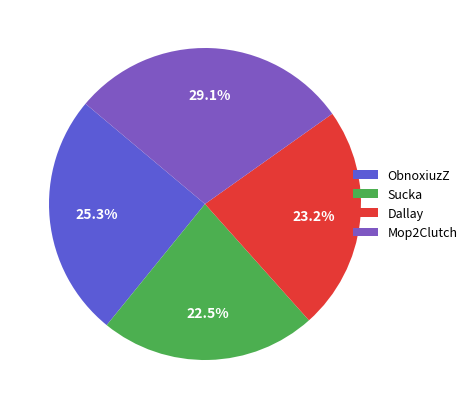

Rank the categories by value from lowest to highest.

Sucka, Dallay, ObnoxiuzZ, Mop2Clutch